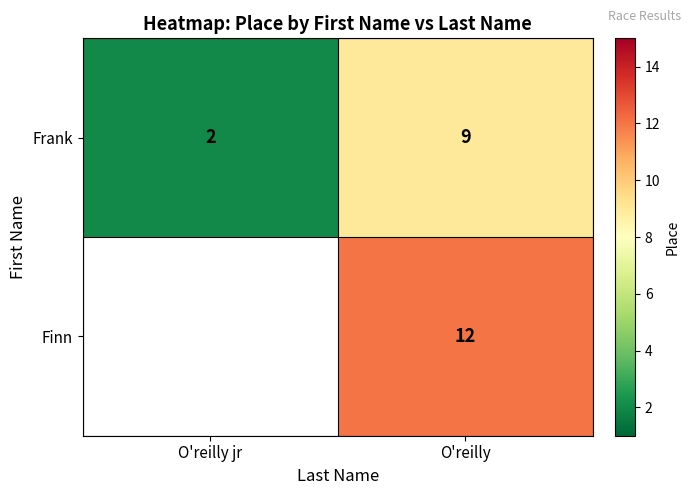

What is the difference between the highest and lowest values at O'reilly?

3